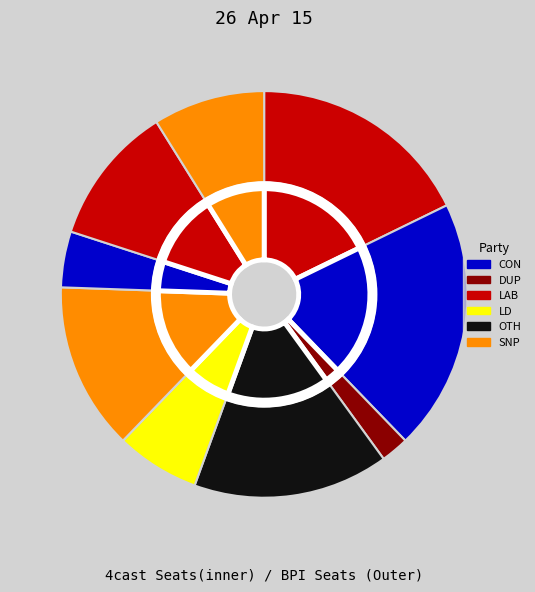

What is the change in value from 3 to 7?

-2